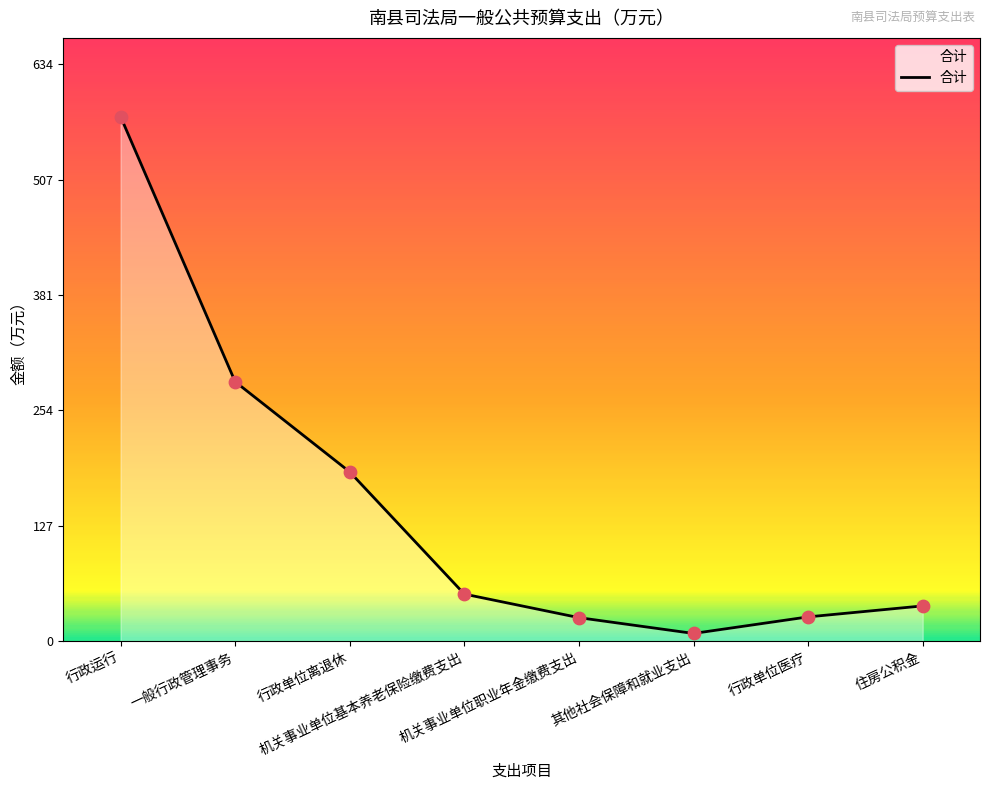

Which has a higher value, 一般行政管理事务 or 其他社会保障和就业支出?

一般行政管理事务